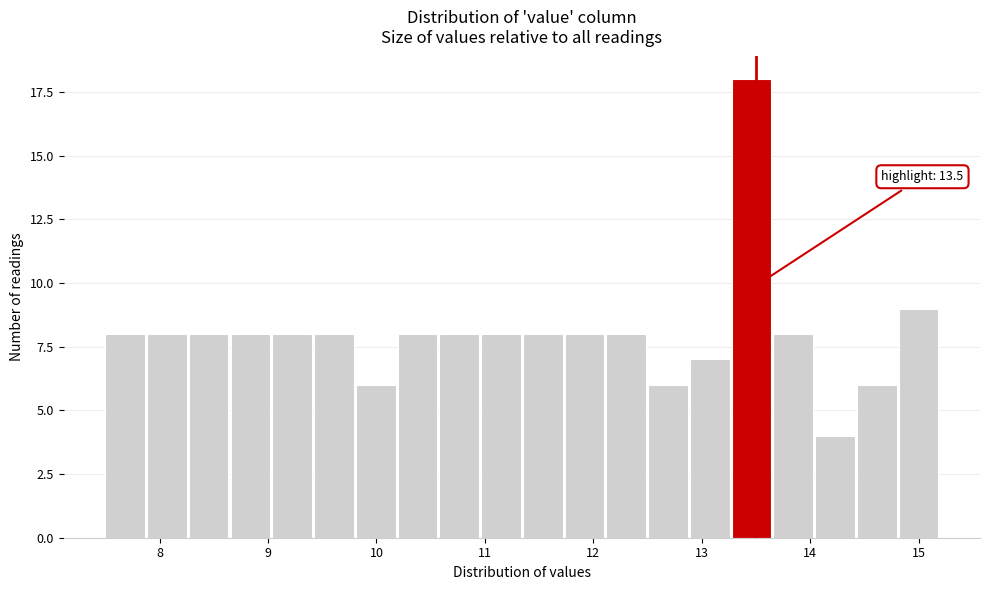

Around what value on the x-axis is the tallest bar? Give the approximate position of its centre, as read against the axis.

13.5